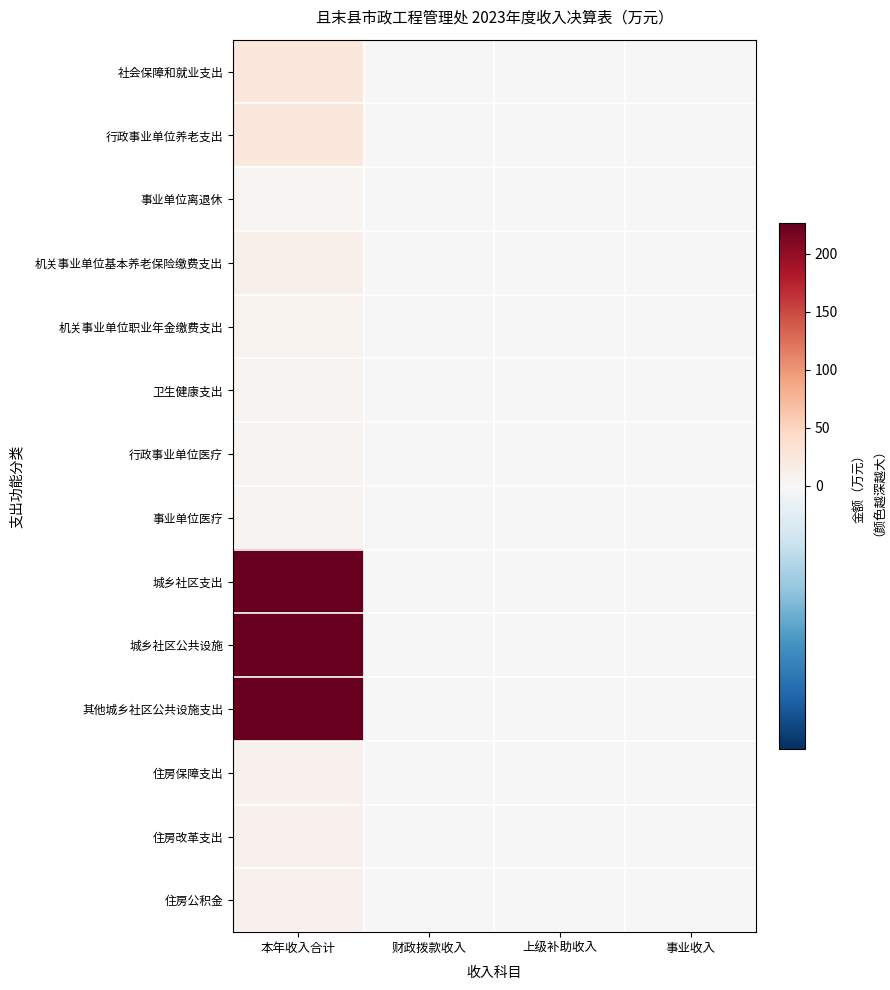

Count the number of data series in this chart.

14